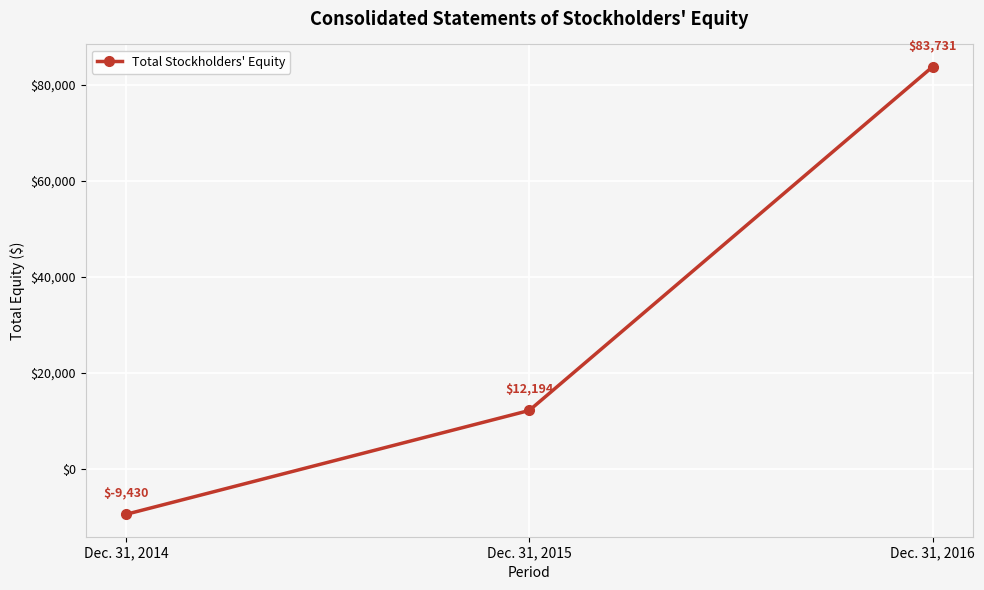

Does the chart have visible grid lines?

Yes